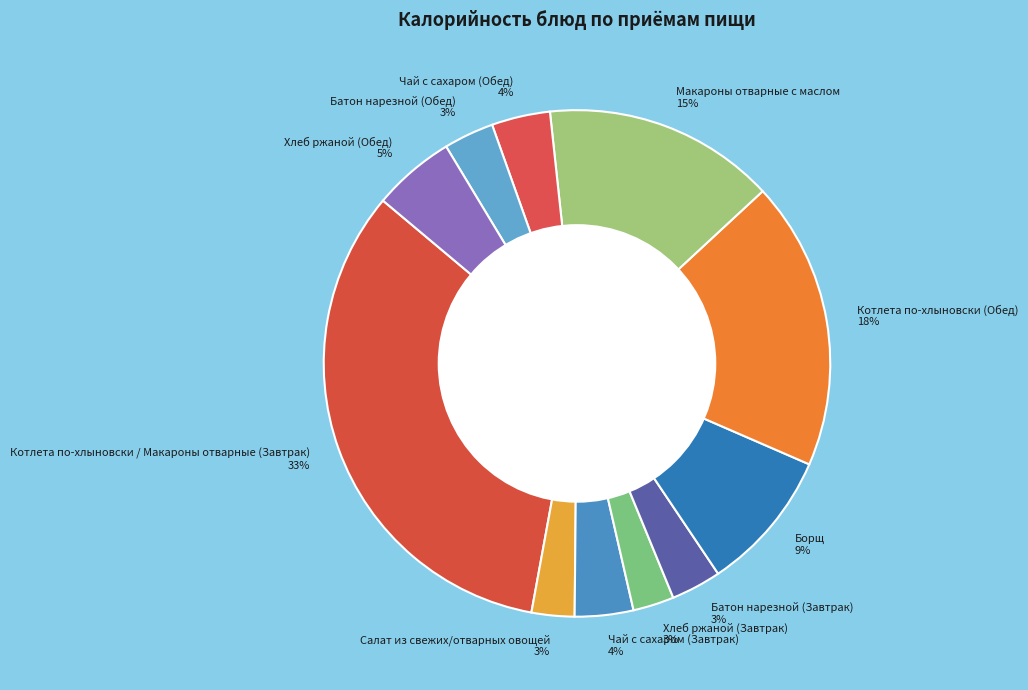

Does Борщ account for over 50% of the chart?

No